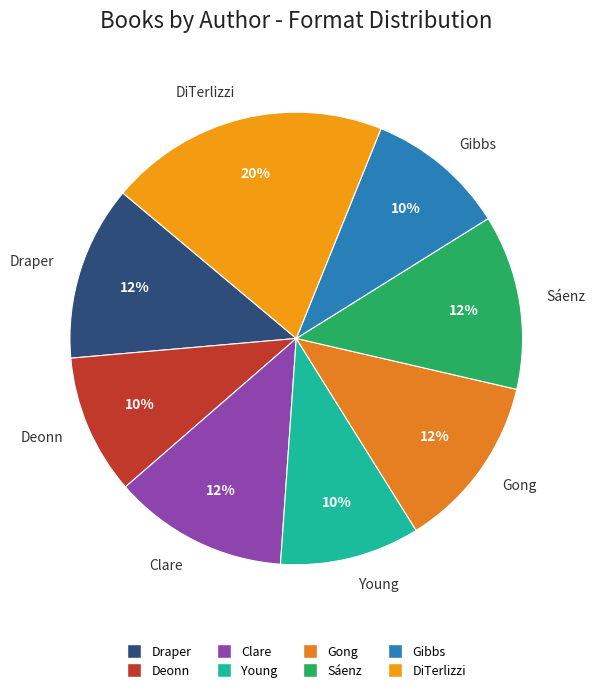

Is there a majority slice in this chart?

No